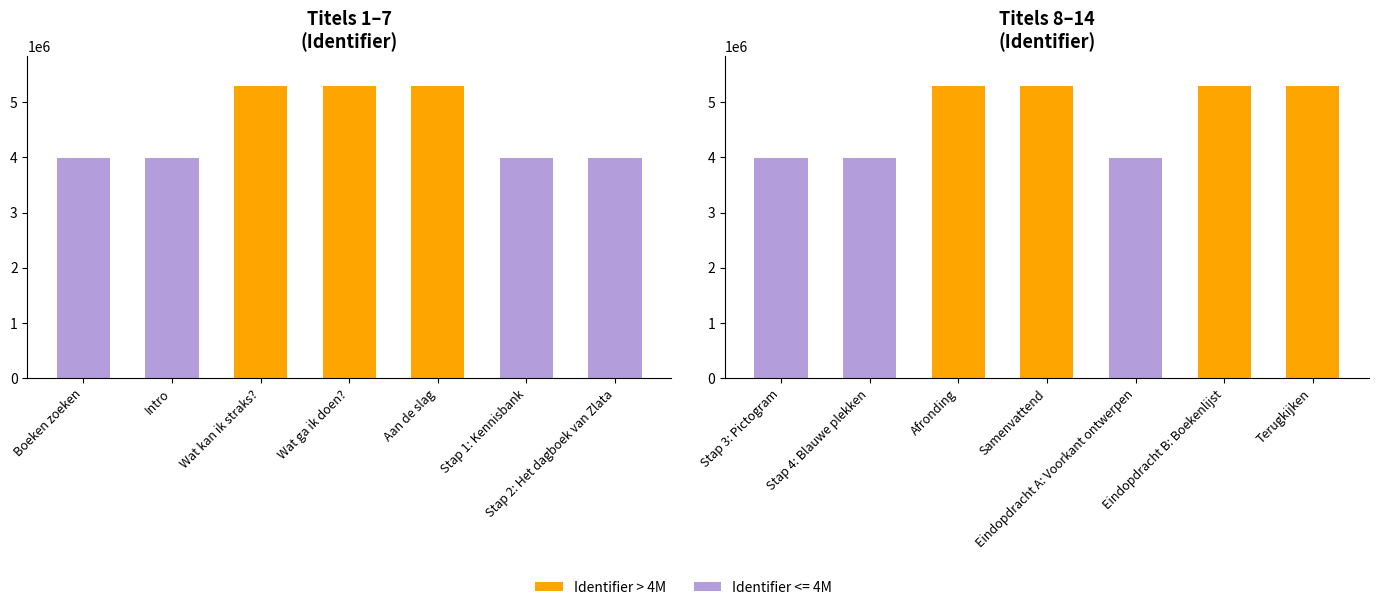

List the labels in order of value, smallest first.

Boeken zoeken, Intro, Stap 1: Kennisbank, Stap 2: Het dagboek van Zlata, Stap 3: Pictogram, Stap 4: Blauwe plekken, Eindopdracht A: Voorkant ontwerpen, Wat kan ik straks?, Wat ga ik doen?, Aan de slag, Afronding, Samenvattend, Eindopdracht B: Boekenlijst, Terugkijken